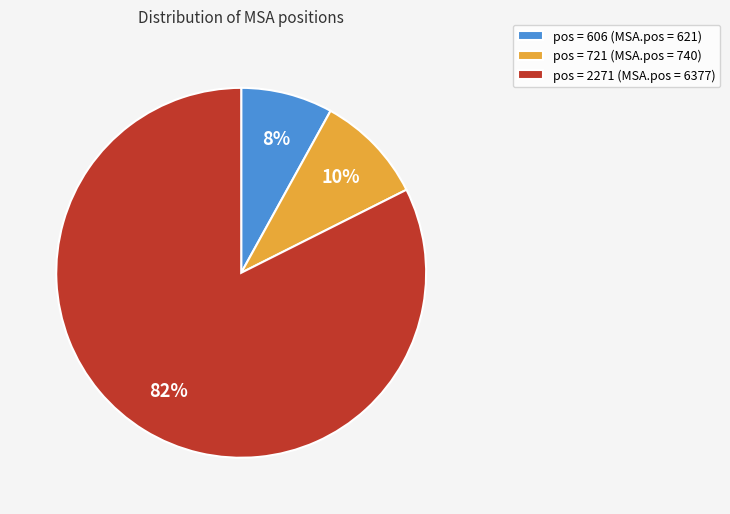

Rank the categories by value from lowest to highest.

pos = 606 (MSA.pos = 621), pos = 721 (MSA.pos = 740), pos = 2271 (MSA.pos = 6377)